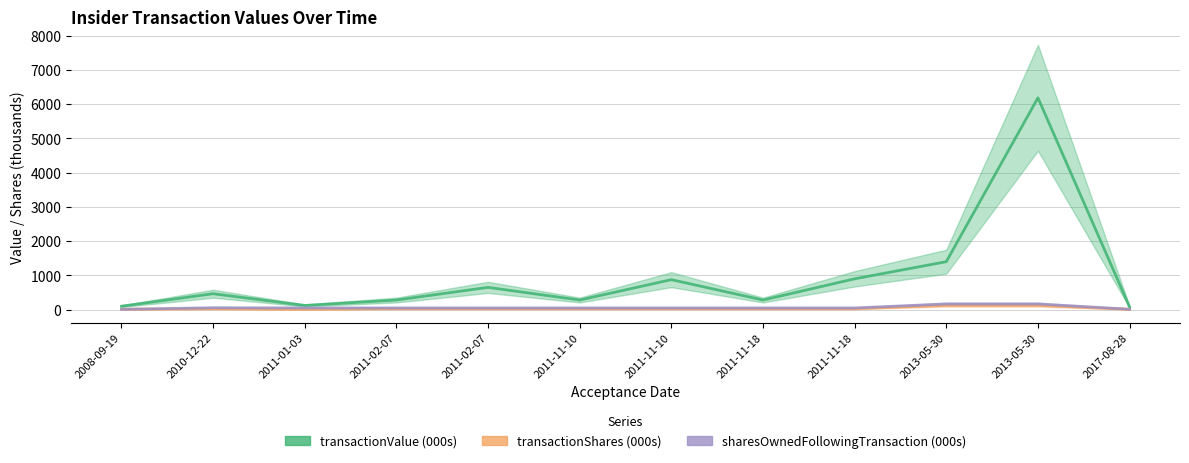

What is the difference between the maximum and minimum values in the transactionValue (000s) series?

6110.9